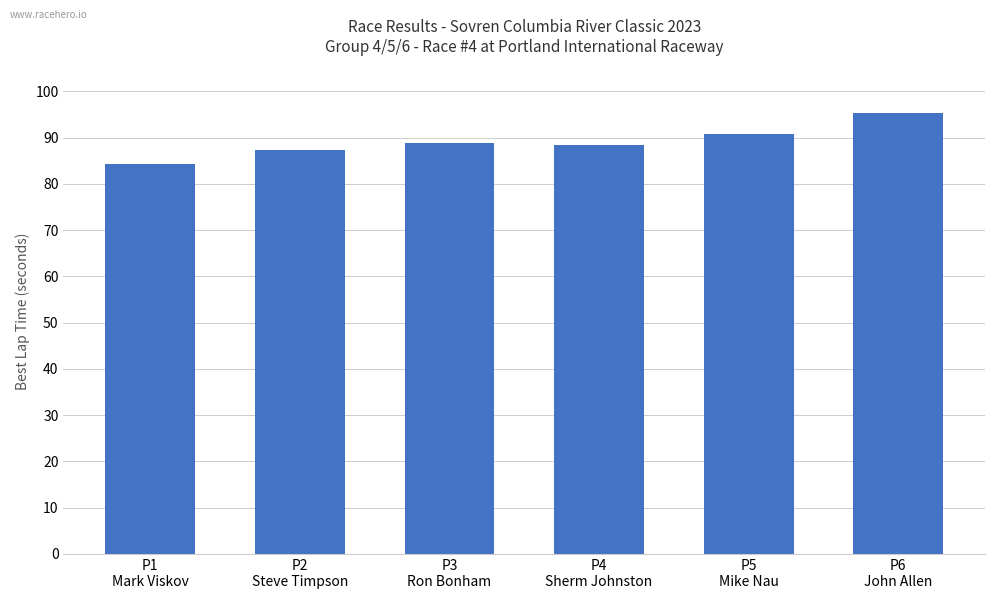

What position from the right is P6
John Allen?

1